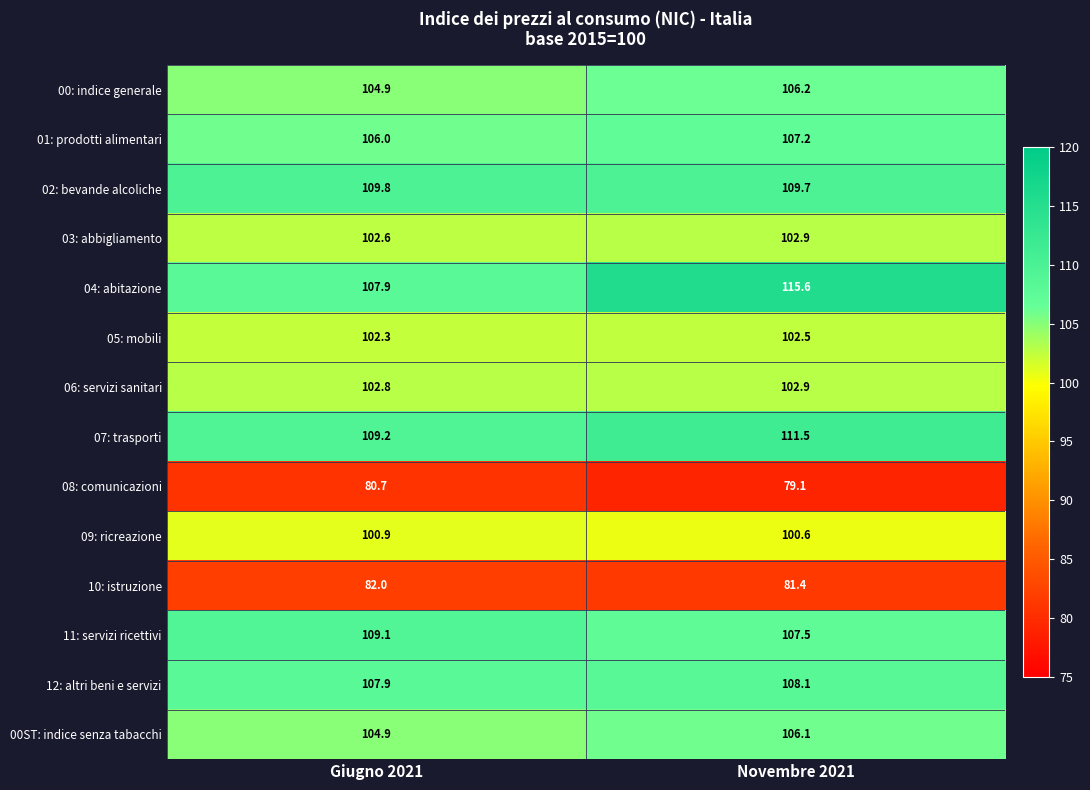

What is the smallest value displayed?

79.1